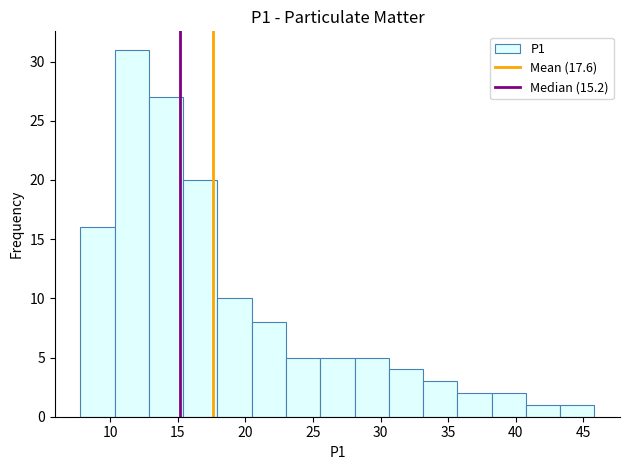

Reading left to right, transcribe this chart: for each bar, give the range it covers on the x-axis and its height. Neither the bar edges nor the heights are printed on the chart, so give them approximately, as read against the axes.

8.0 to 10.5: 16
10.5 to 13.0: 31
13.0 to 15.5: 27
15.5 to 18.0: 20
18.0 to 20.5: 10
20.5 to 23.0: 8
23.0 to 25.5: 5
25.5 to 28.0: 5
28.0 to 30.5: 5
30.5 to 33.0: 4
33.0 to 35.5: 3
35.5 to 38.0: 2
38.0 to 40.5: 2
40.5 to 43.5: 1
43.5 to 46.0: 1